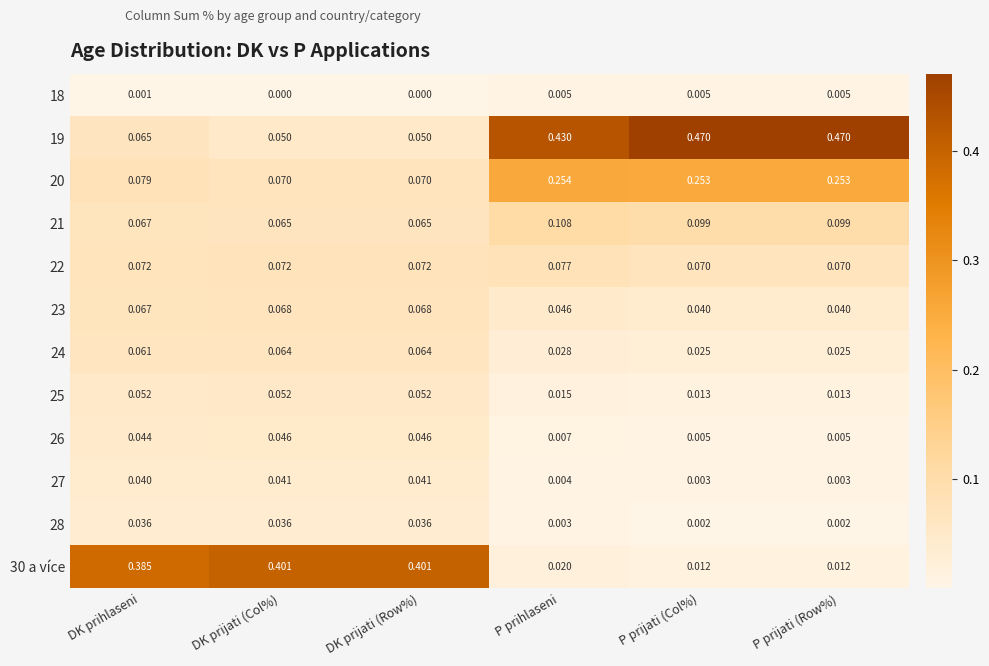

Is the value of 20 at DK prihlaseni greater than the value of 28 at P prihlaseni?

Yes